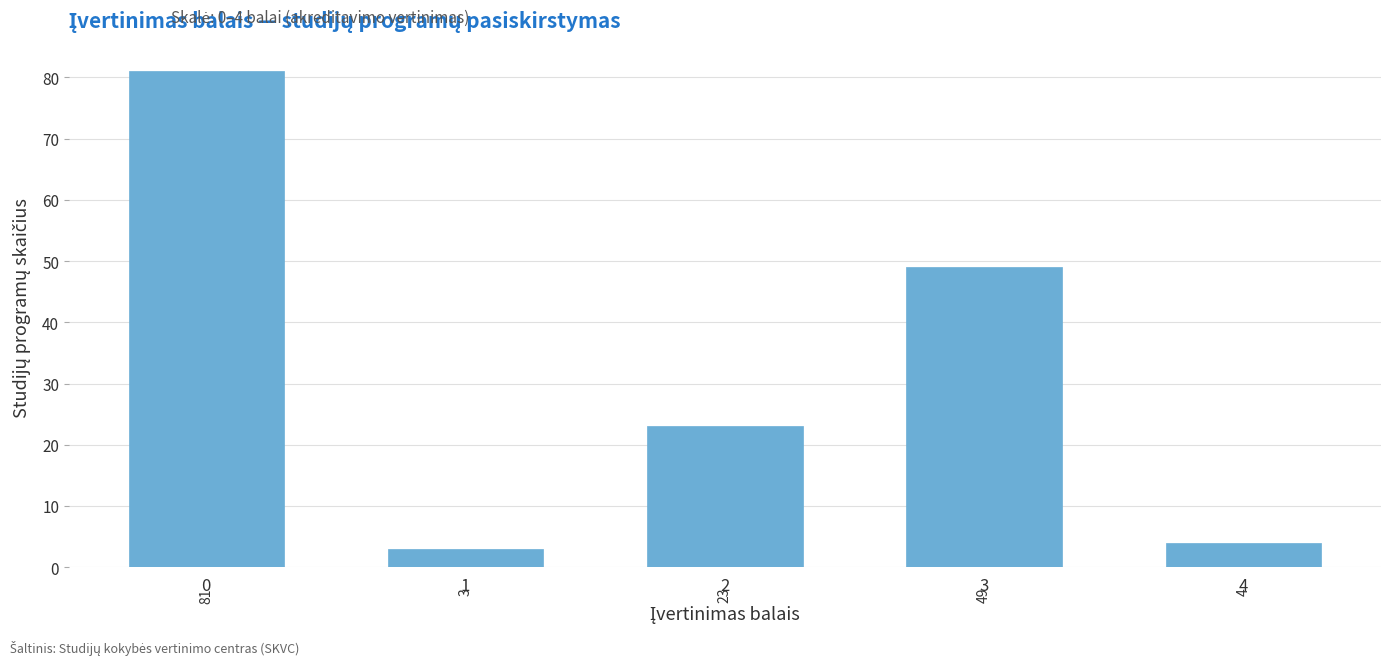

Reading right to left, extract all data points from this chart.

4=4	3=49	2=23	1=3	0=81